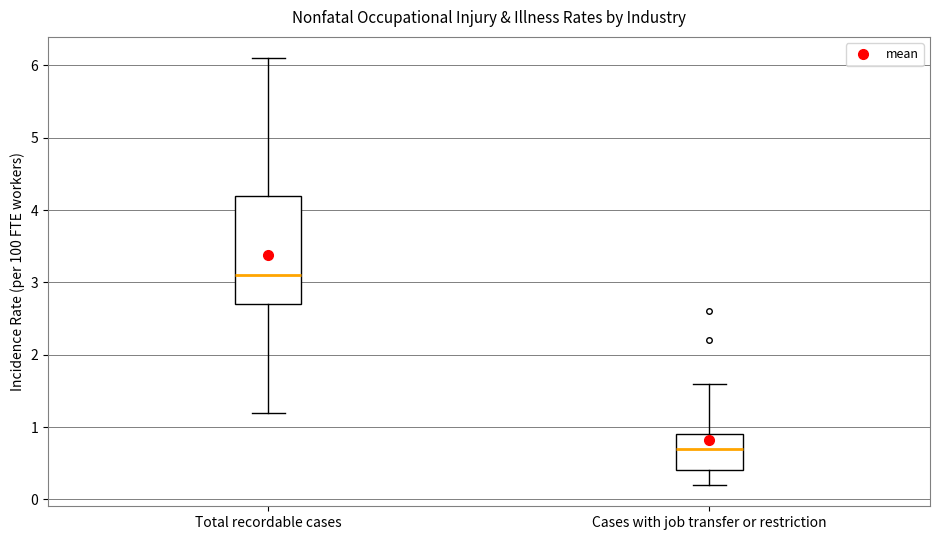

Reading left to right, read every box against the y-axis: the position of its median line, the range the box covers, and the ends of its whiskers. The values are not printed on the chart, so give them approximately, as read against the axis.

Total recordable cases: median 3.1, box 2.7 to 4.2, whiskers 1.2 to 6.1
Cases with job transfer or restriction: median 0.7, box 0.4 to 0.9, whiskers 0.2 to 1.6